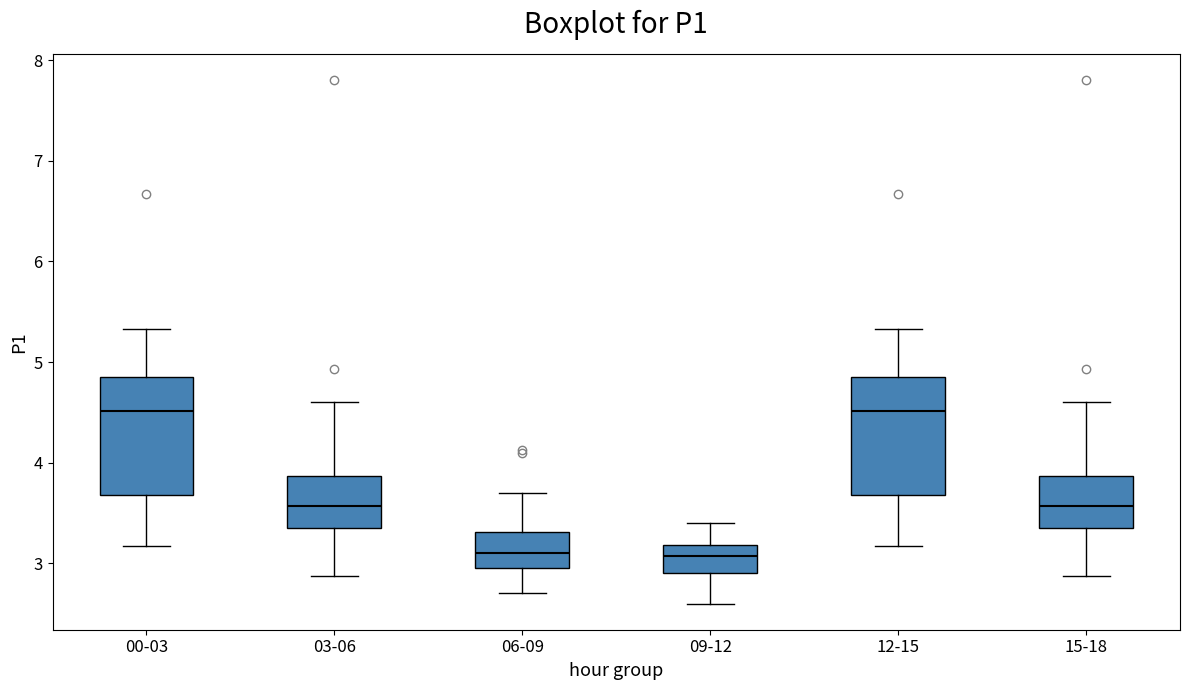

Reading left to right, read every box against the y-axis: the position of its median line, the range the box covers, and the ends of its whiskers. The values are not printed on the chart, so give them approximately, as read against the axis.

00-03: median 4.5, box 3.7 to 4.9, whiskers 3.2 to 5.3
03-06: median 3.6, box 3.4 to 3.9, whiskers 2.9 to 4.6
06-09: median 3.1, box 3.0 to 3.3, whiskers 2.7 to 3.7
09-12: median 3.1, box 2.9 to 3.2, whiskers 2.6 to 3.4
12-15: median 4.5, box 3.7 to 4.9, whiskers 3.2 to 5.3
15-18: median 3.6, box 3.4 to 3.9, whiskers 2.9 to 4.6